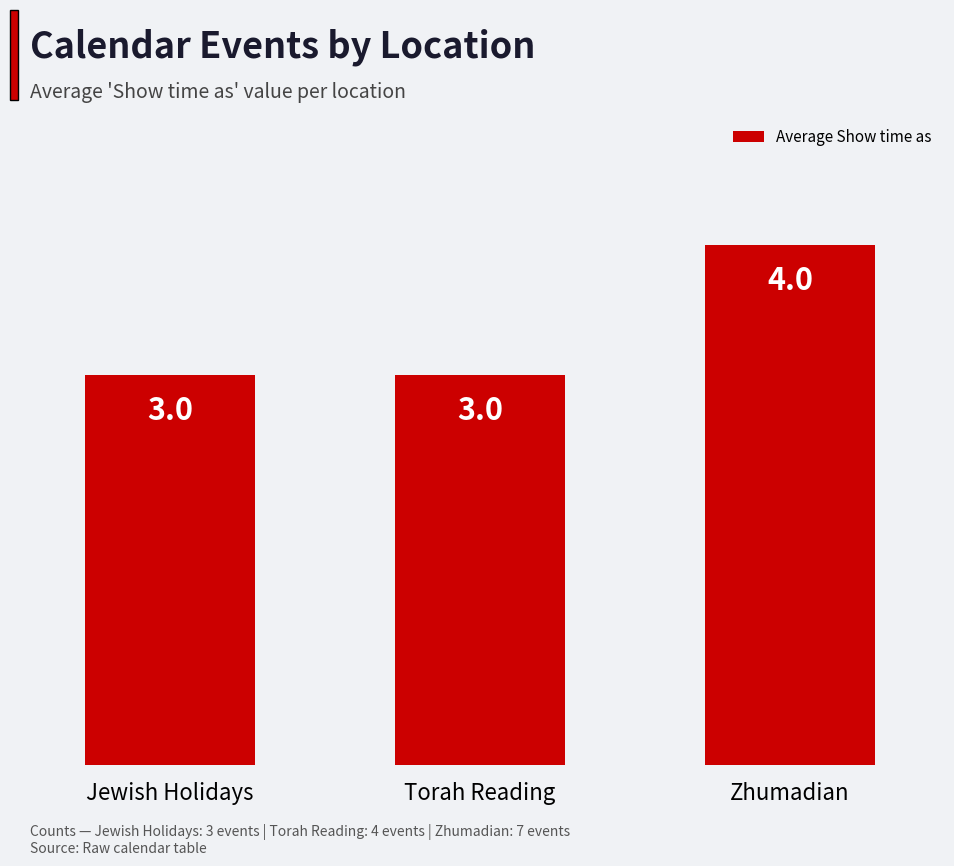

Which category has the highest value across all series?

Zhumadian